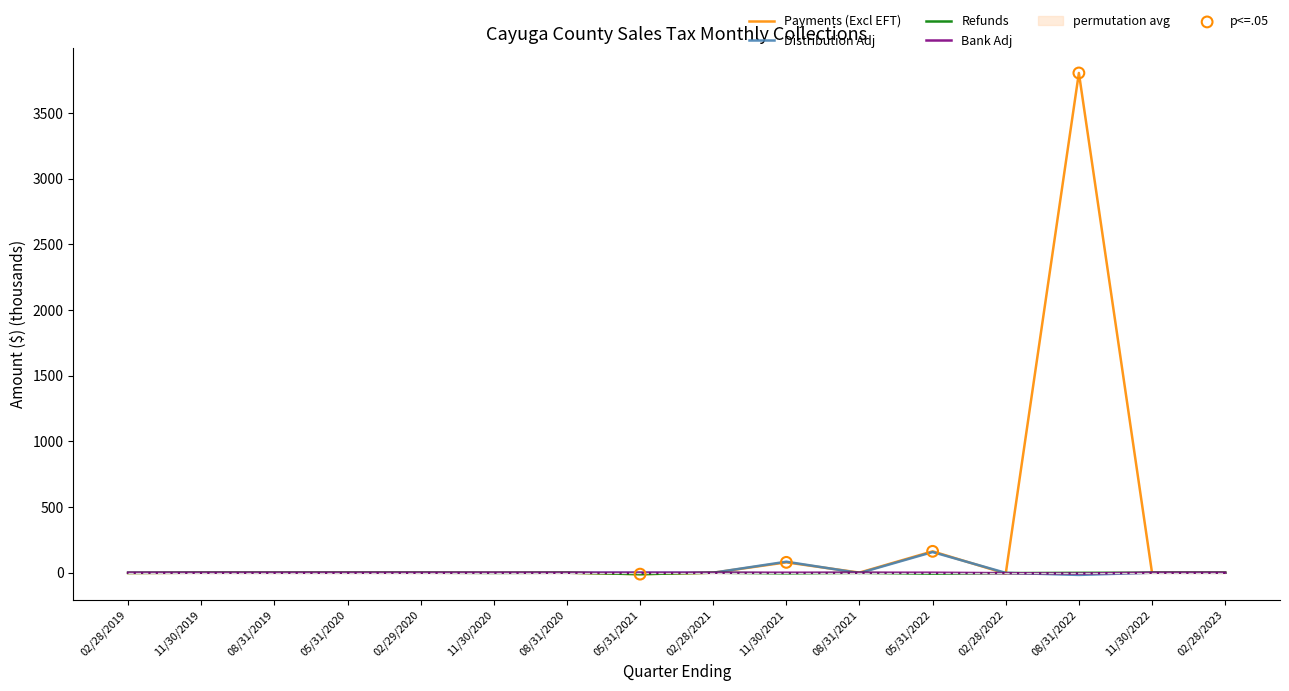

At how many categories does at least one series exceed 42?

3